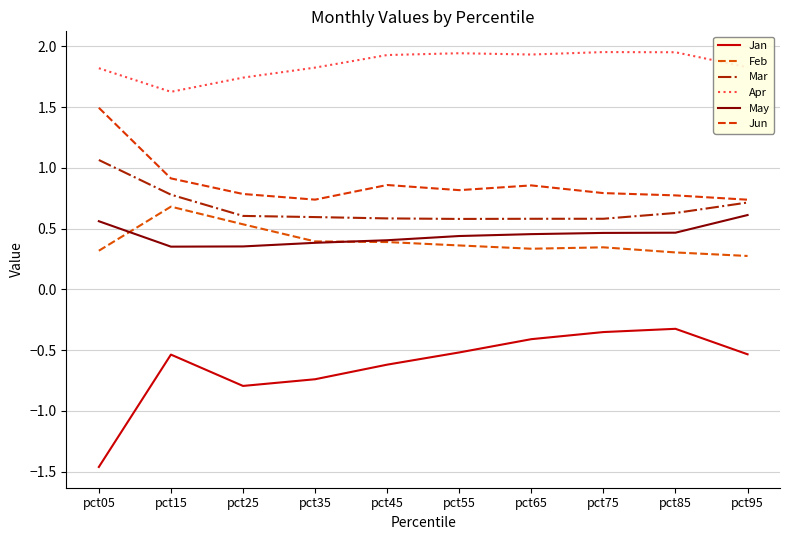

Is the value of Jan at pct85 greater than the value of Apr at pct15?

No